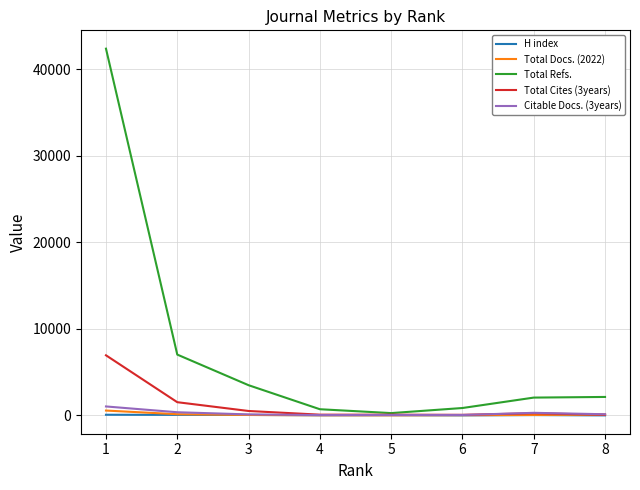

How many values in the Total Refs. series are below 2136?

4